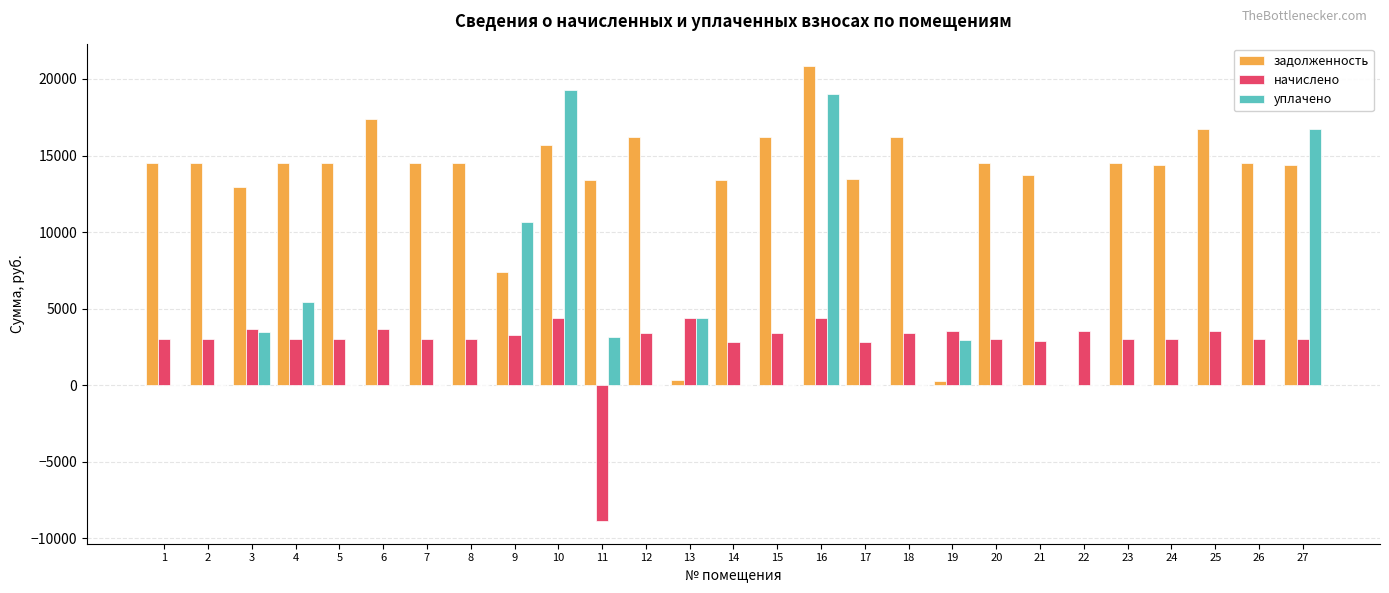

At which category is the sum across all series the highest?

16